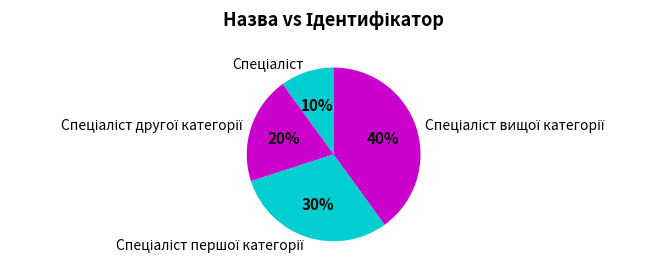

Count the number of slices in the pie.

4